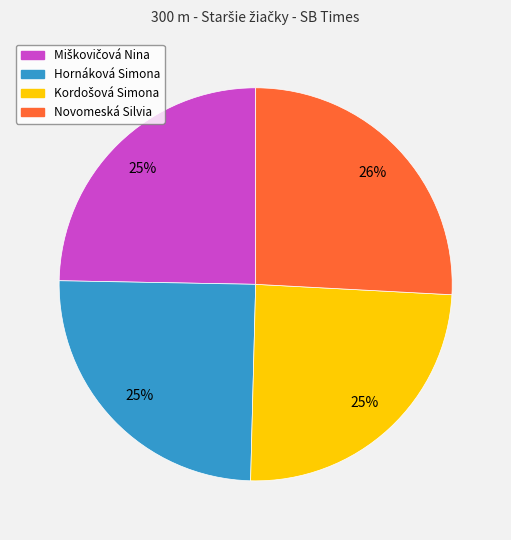

How many slices are in this pie chart?

4